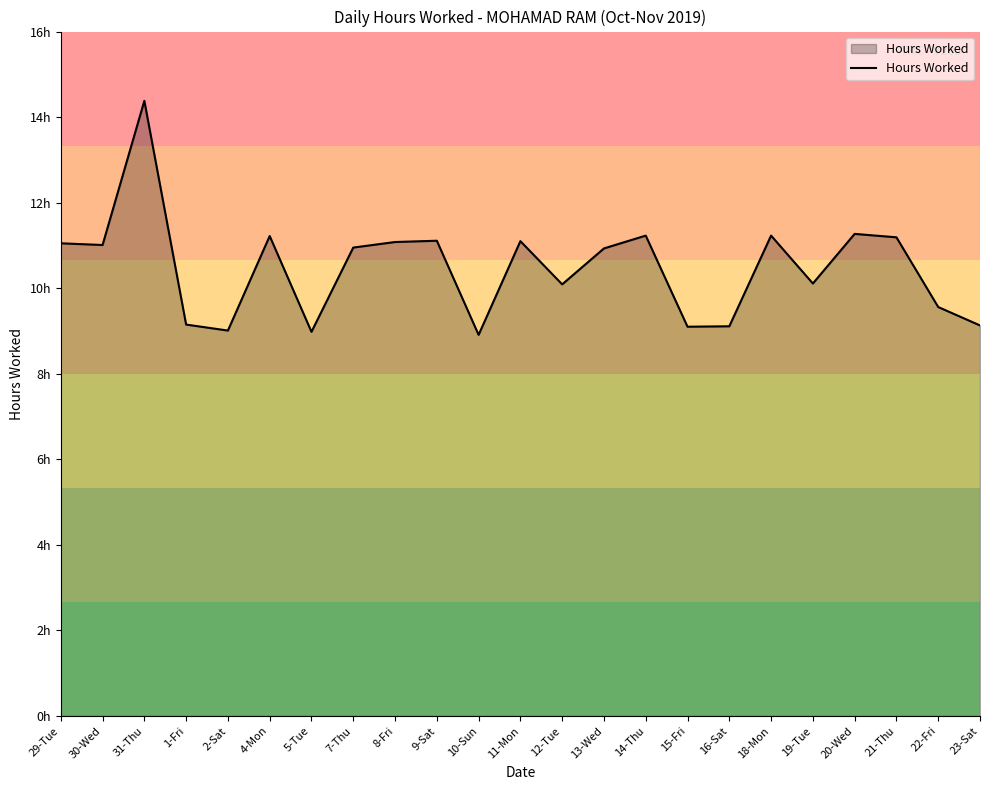

What is the sum of the values at 22-Fri and 10-Sun?

18.5